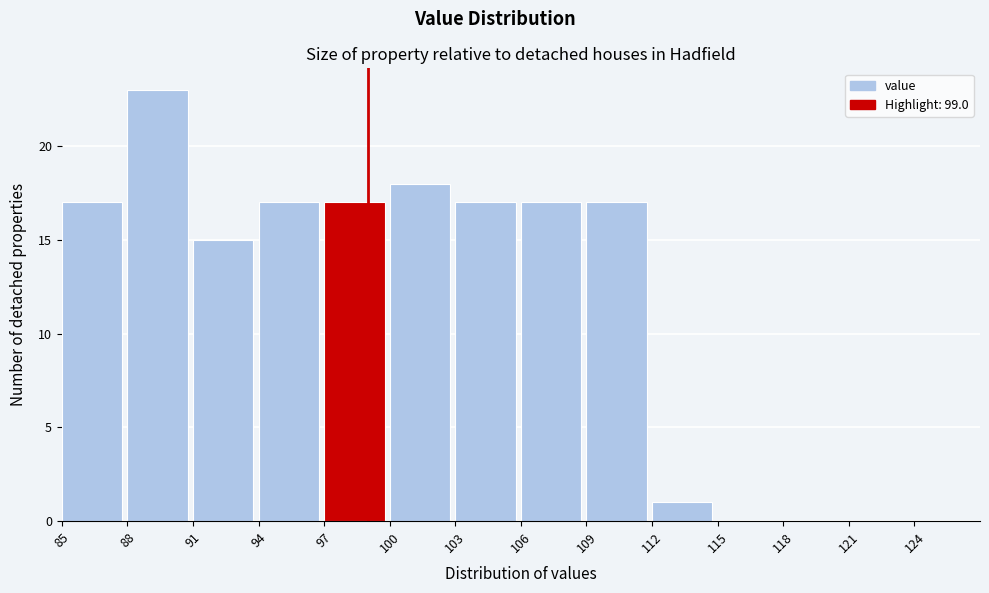

How tall is the bar that spans 100 to 103 on the x-axis? The values are not printed on the chart, so give them approximately, as read against the axis.

18